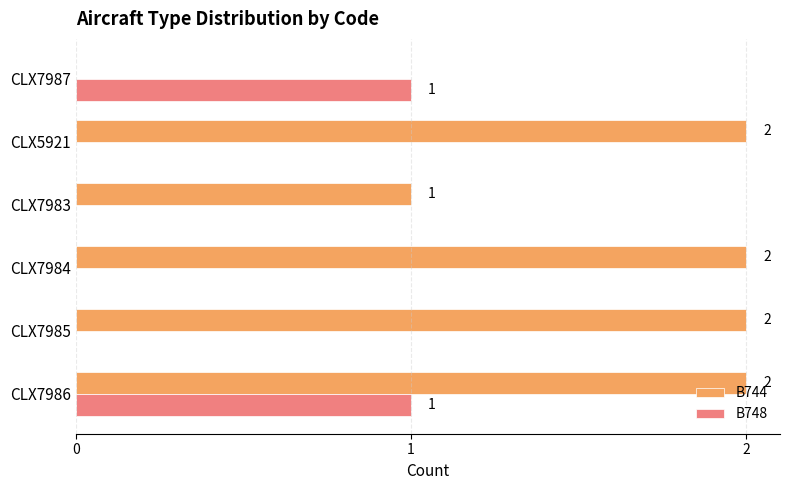

What is the average value of the B744 series?

2